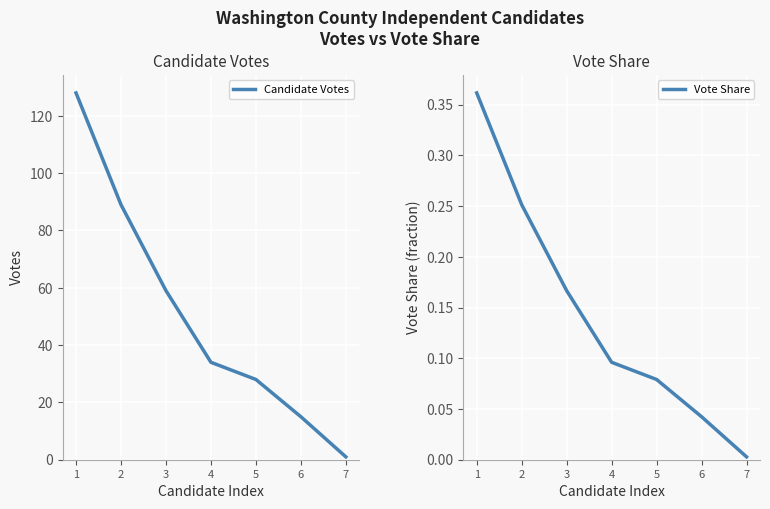

What is the value of the Vote Share point at the 4th from the left?

0.1